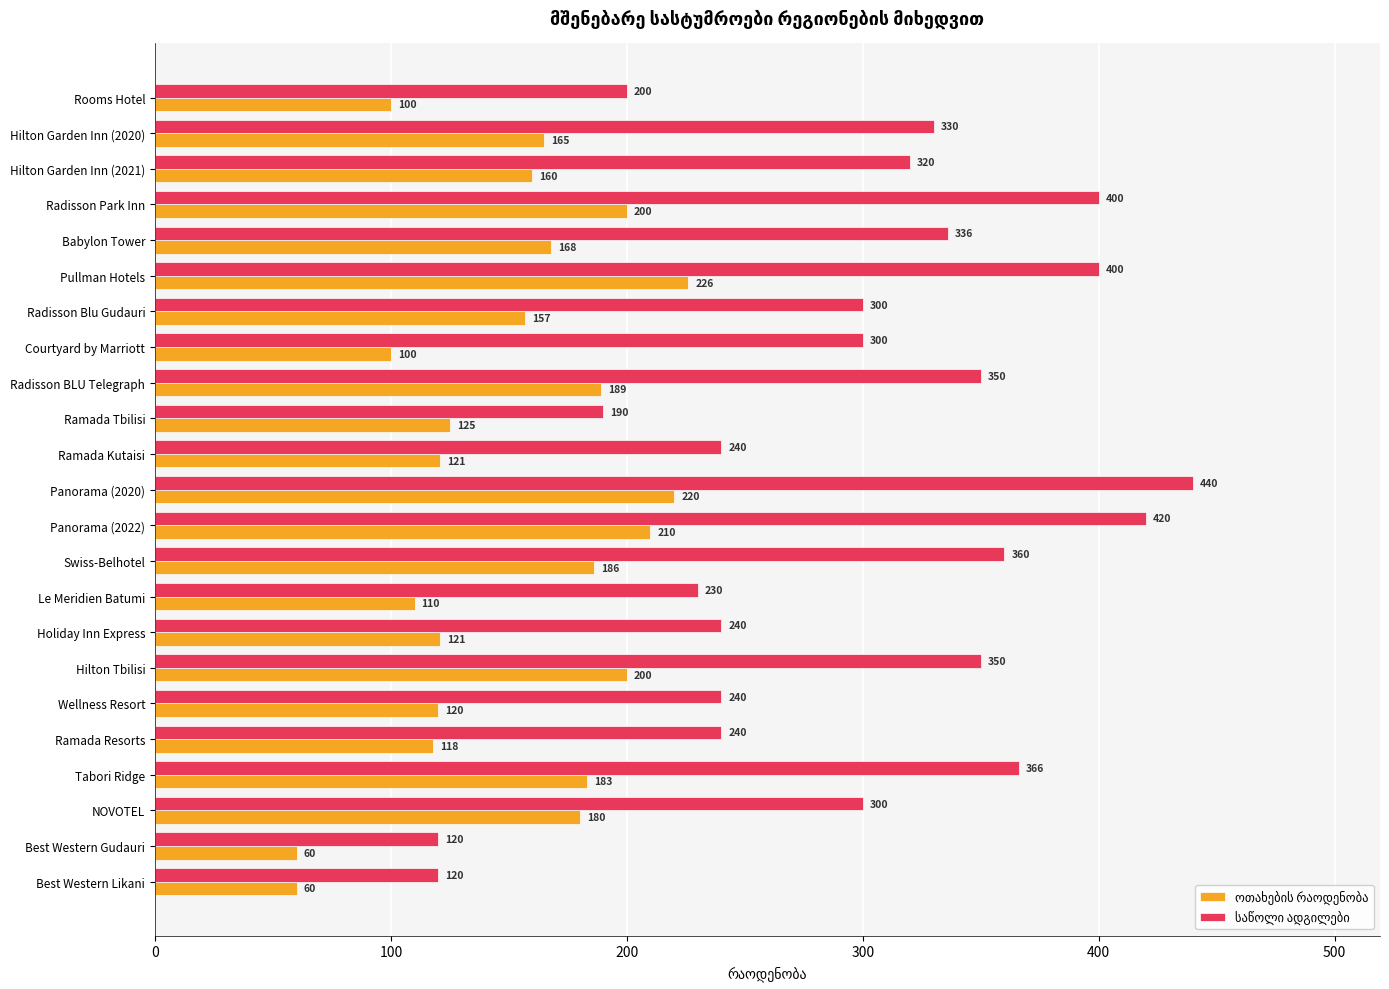

Which category has the highest value across all series?

Panorama (2020)